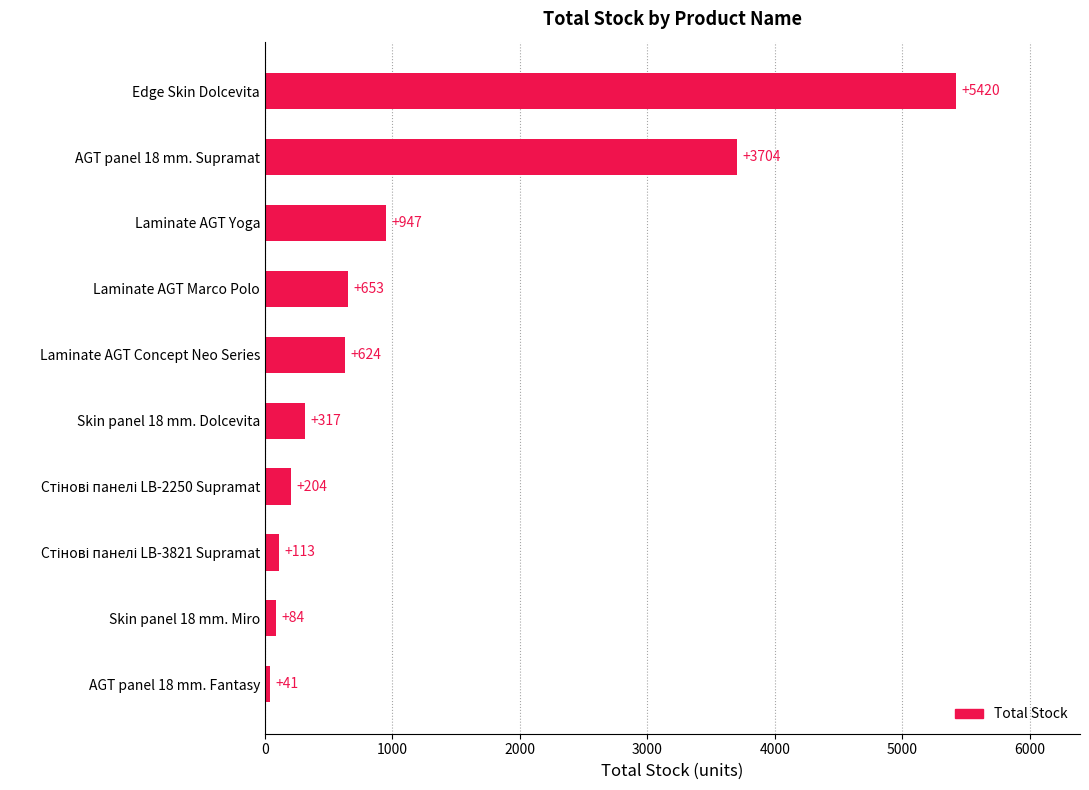

Reading bottom to top, what are all the values shown in this chart?

41	84	113	204	317	624	653	947	3704	5420